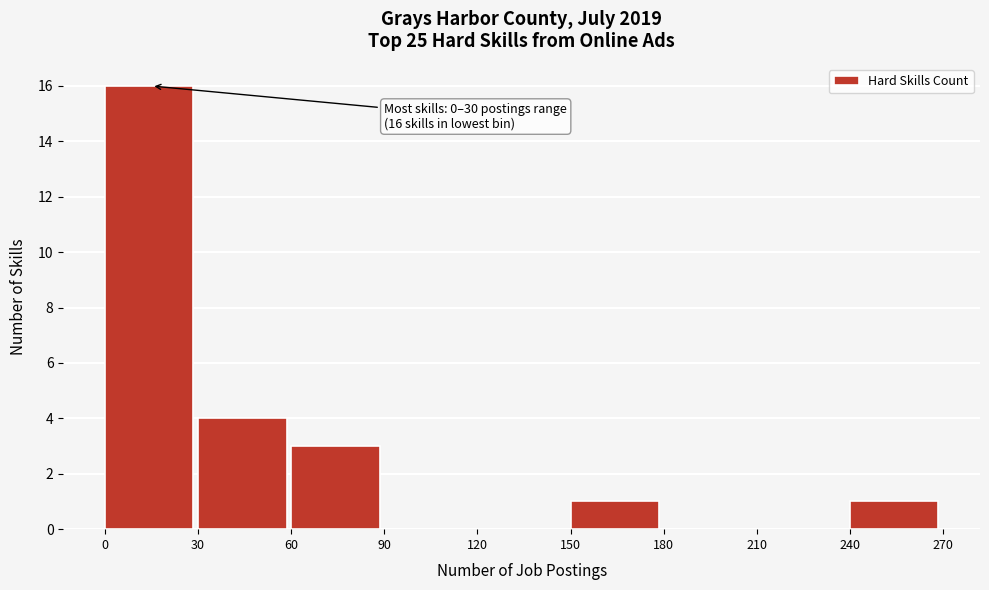

Over which range of the x-axis is the bar tallest?

0 to 30